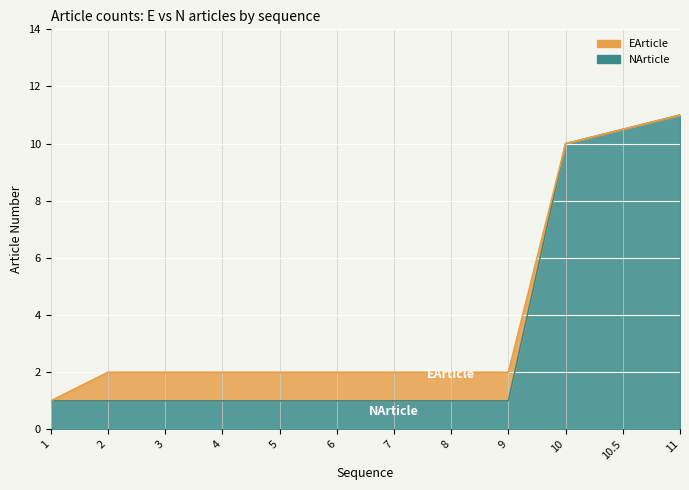

What is the difference between the second highest and second lowest values in the EArticle series?

8.5